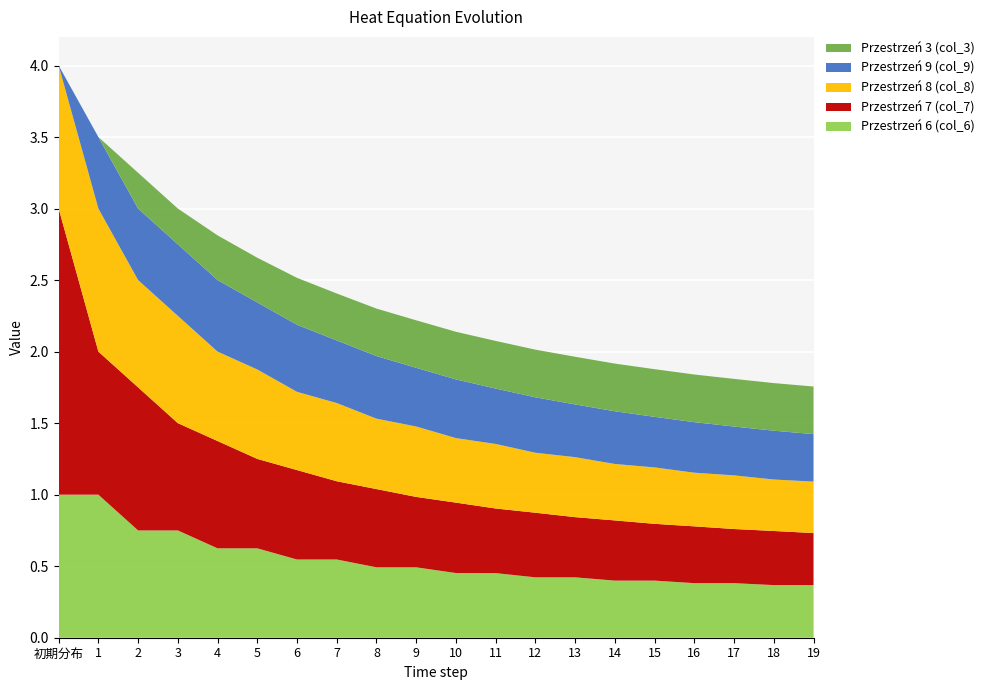

Reading right to left, transcribe all the data shown in this chart.

Przestrzeń 6 (col_6): 0.4	0.4	0.4	0.4	0.4	0.4	0.4	0.4	0.5	0.5	0.5	0.5	0.5	0.5	0.6	0.6	0.8	0.8	1.0	1.0
Przestrzeń 7 (col_7): 0.4	0.4	0.4	0.4	0.4	0.4	0.4	0.5	0.5	0.5	0.5	0.5	0.5	0.6	0.6	0.8	0.8	1.0	1.0	2.0
Przestrzeń 8 (col_8): 0.4	0.4	0.4	0.4	0.4	0.4	0.4	0.4	0.5	0.5	0.5	0.5	0.5	0.5	0.6	0.6	0.8	0.8	1.0	1.0
Przestrzeń 9 (col_9): 0.3	0.3	0.3	0.4	0.4	0.4	0.4	0.4	0.4	0.4	0.4	0.4	0.4	0.5	0.5	0.5	0.5	0.5	0.5	0.0
Przestrzeń 3 (col_3): 0.3	0.3	0.3	0.3	0.3	0.3	0.3	0.3	0.3	0.3	0.3	0.3	0.3	0.3	0.3	0.3	0.2	0.2	0.0	0.0